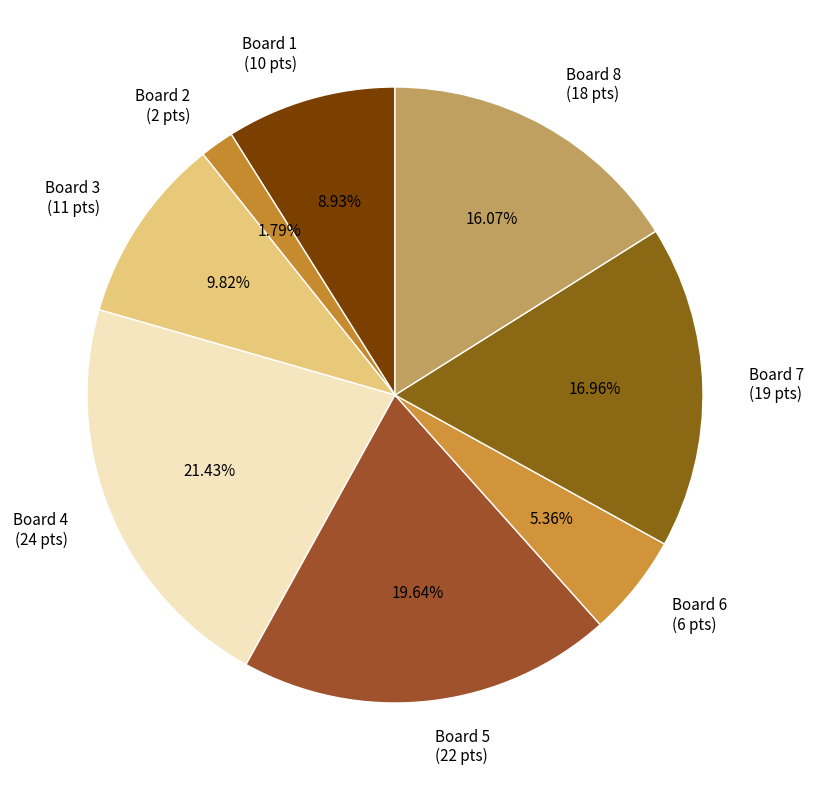

Does Board 5 represent more than half of the total?

No